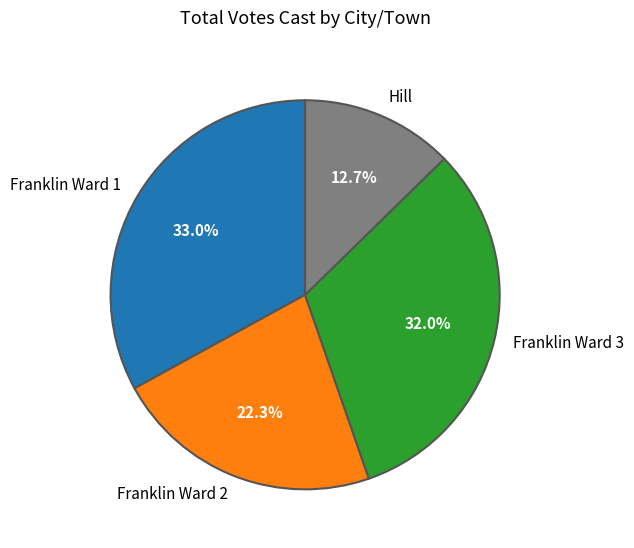

To the nearest percent, what is the difference between the Hill and Franklin Ward 3 slice percentages?

19%